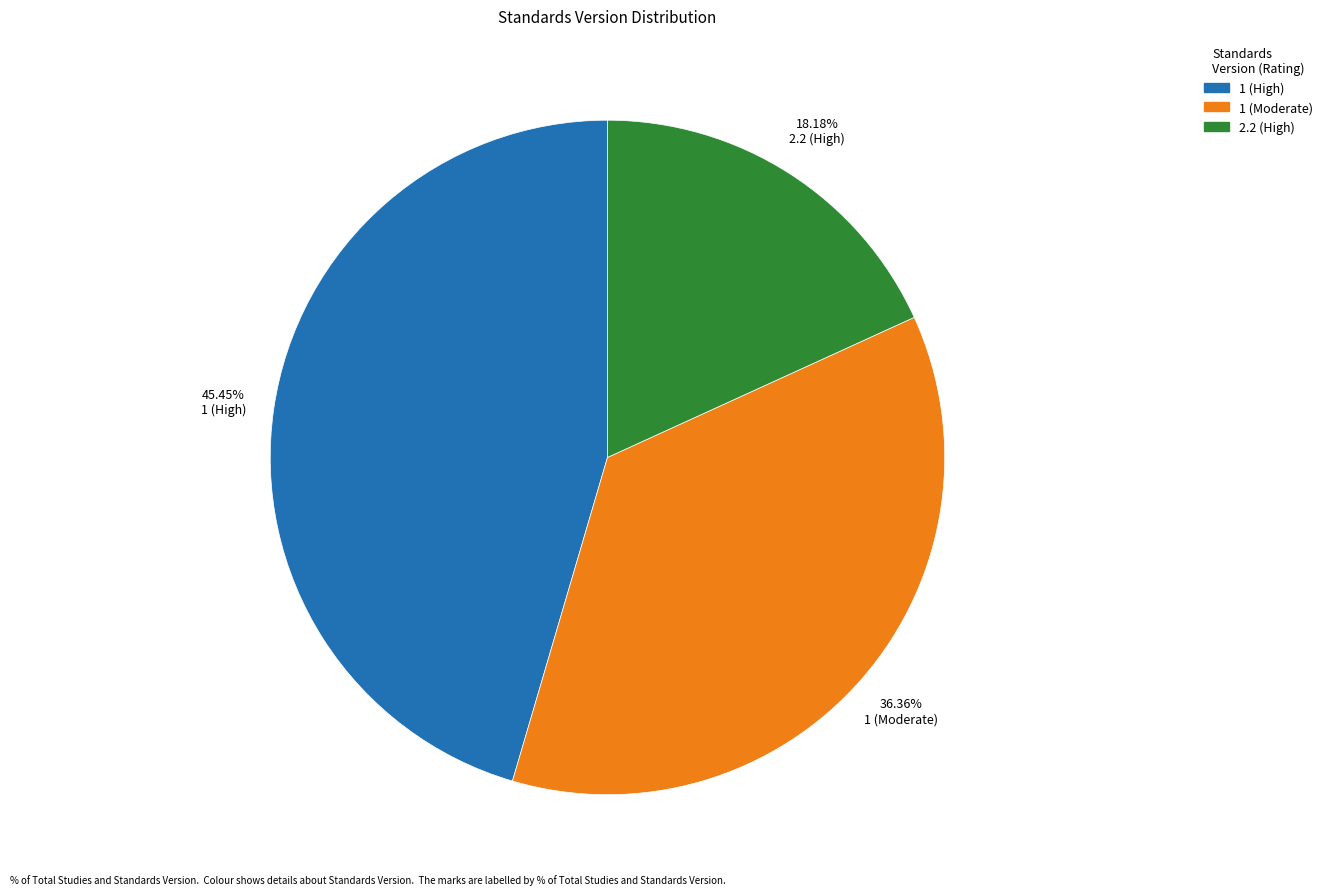

Combined, do 1 (High) and 2.2 (High) account for over 50%?

Yes